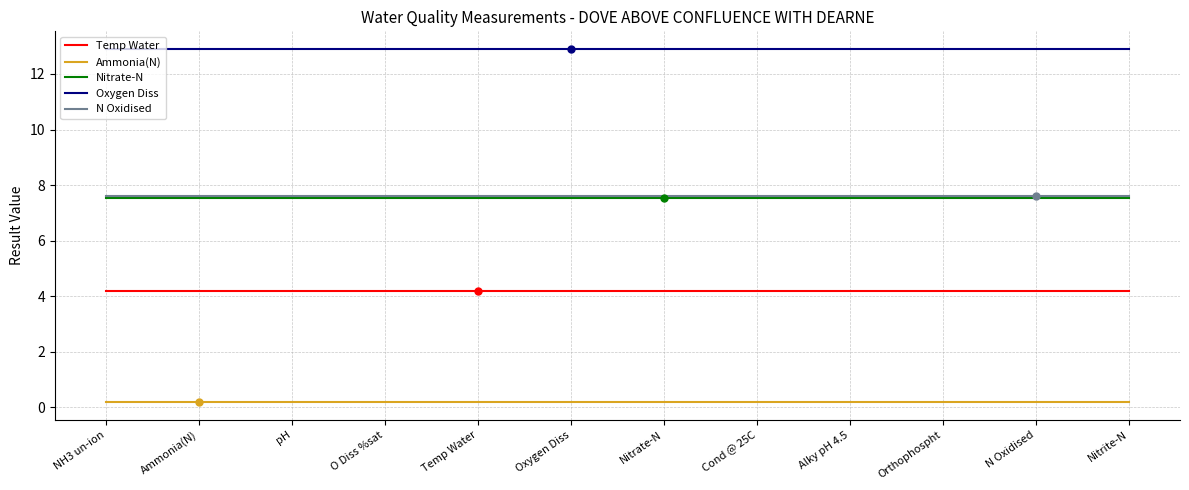

True or false: Nitrate-N and Ammonia(N) cross at least once.

False